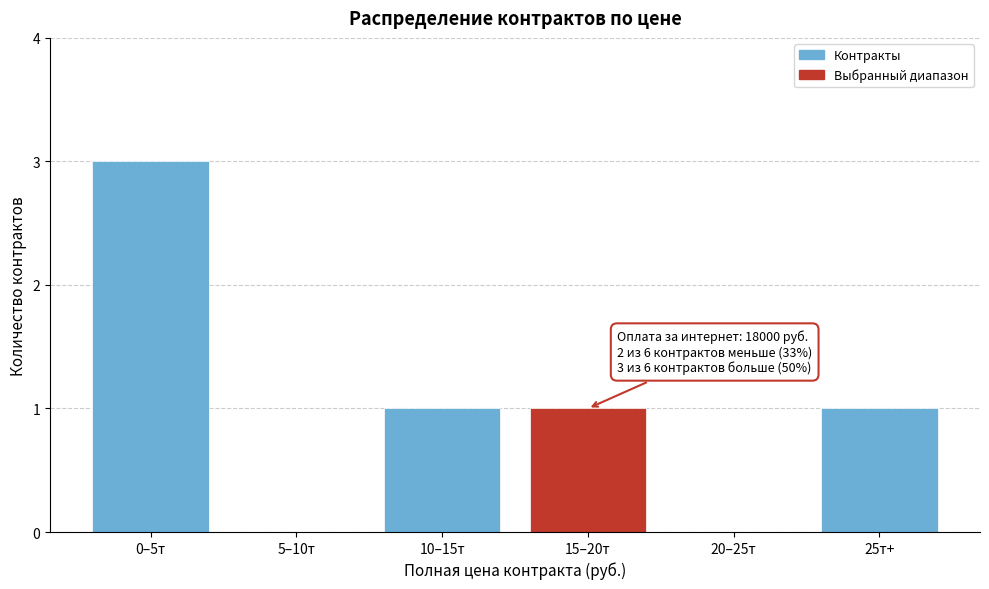

Reading left to right, what are all the values shown in this chart?

0–5т=3	5–10т=0	10–15т=1	15–20т=1	20–25т=0	25т+=1